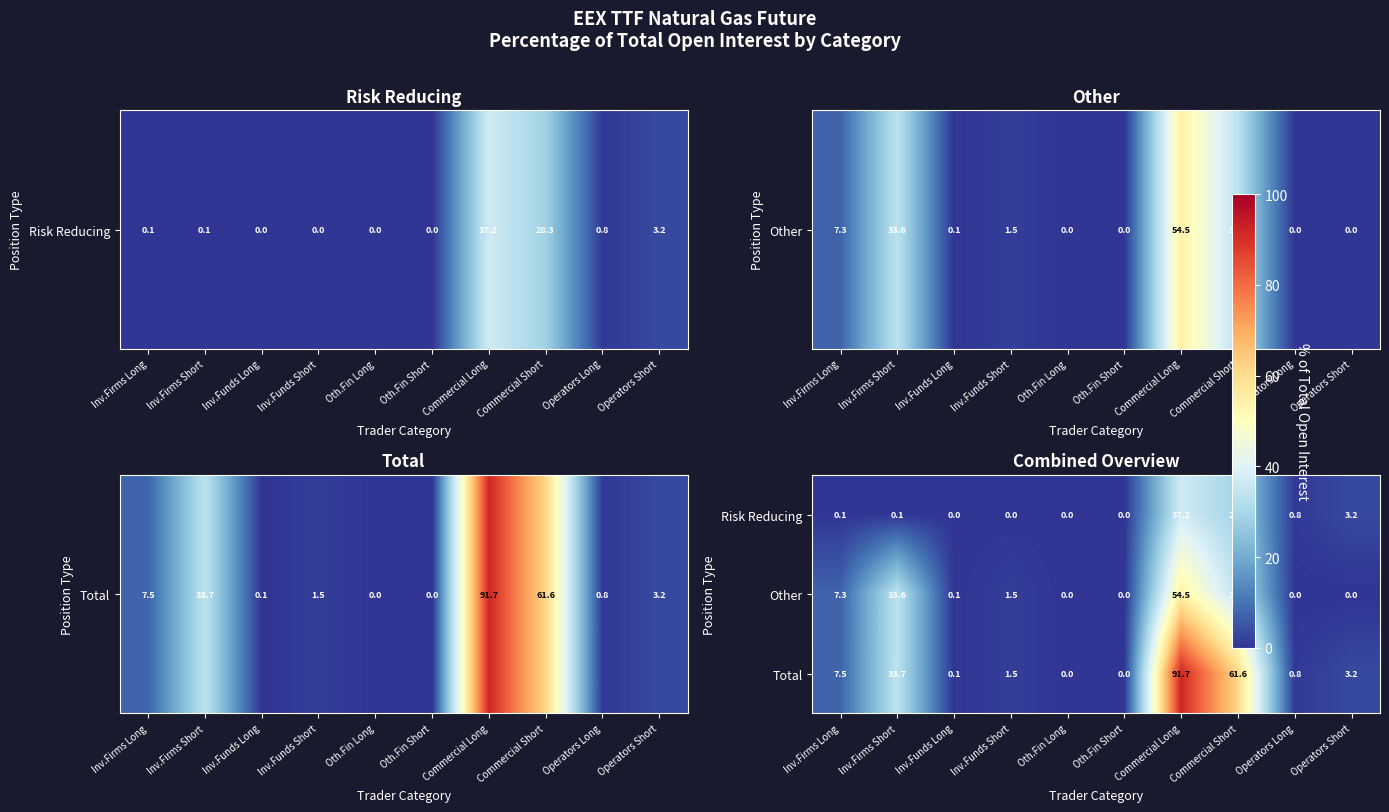

What is the difference between the maximum and minimum values in the Risk Reducing series?

37.2